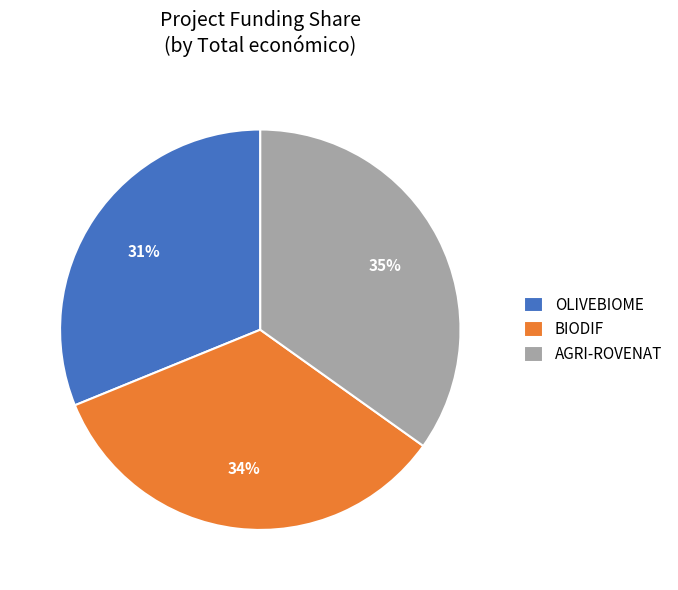

Between AGRI-ROVENAT and BIODIF, which is larger?

AGRI-ROVENAT